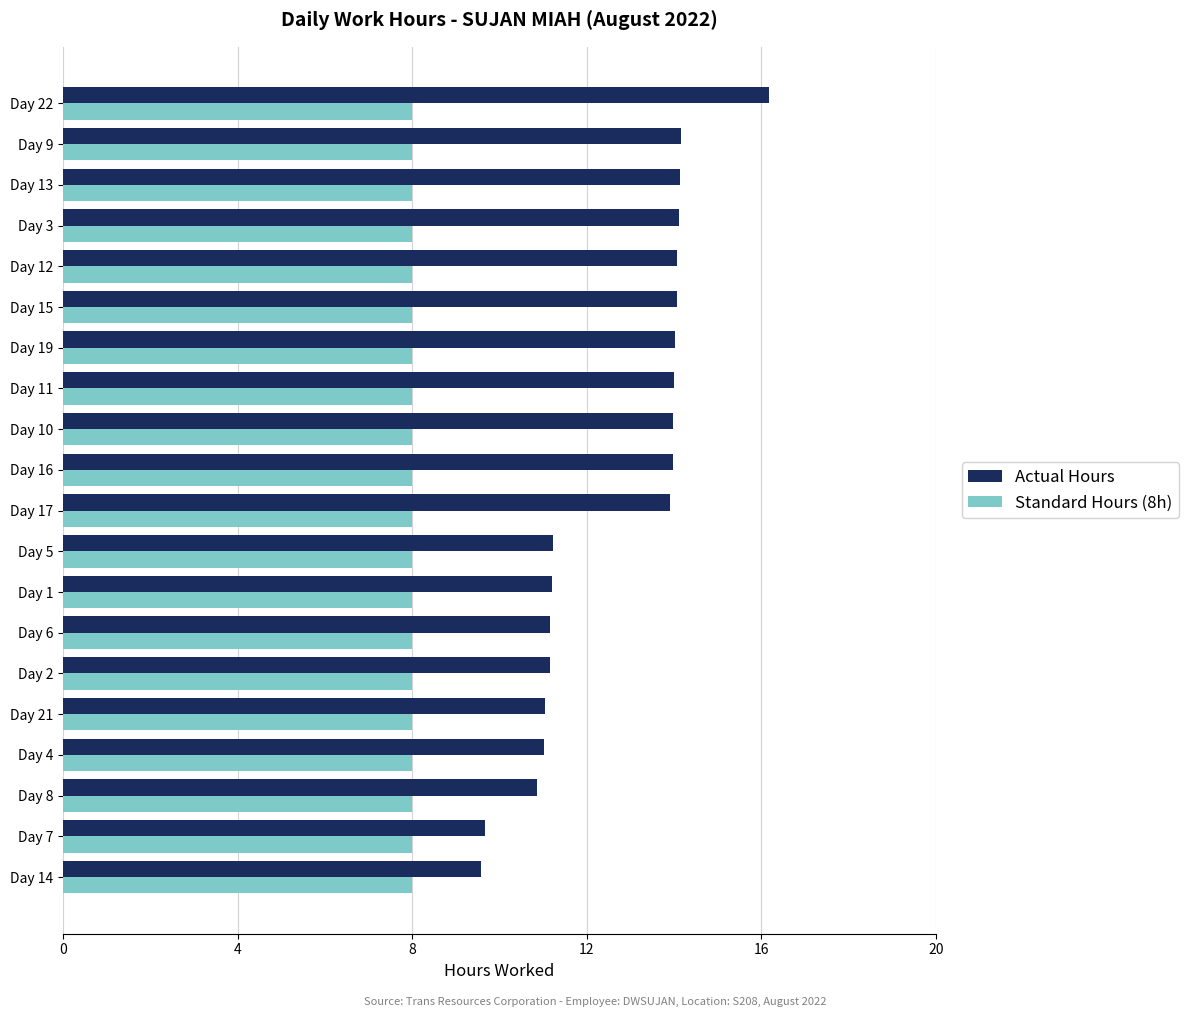

What is the difference between the second highest and minimum values in the Actual Hours series?

4.6